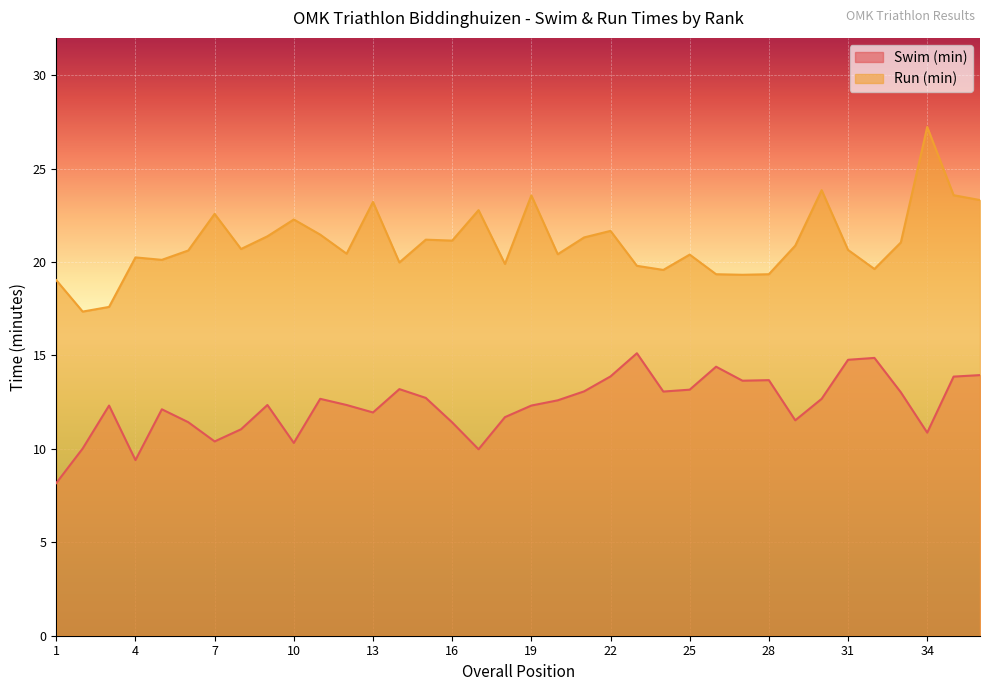

At 7, list the series in order from largest to smallest.

Run (min), Swim (min)